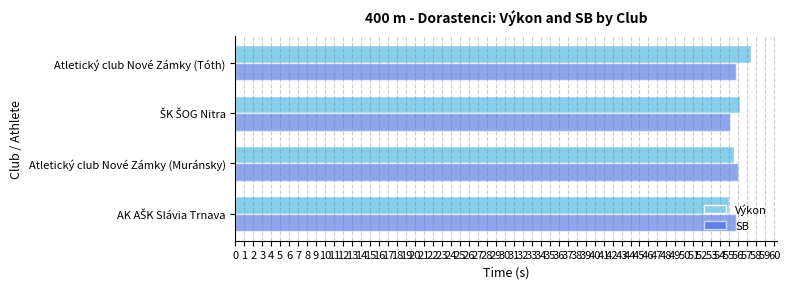

What is the minimum value shown in the chart?

55.0